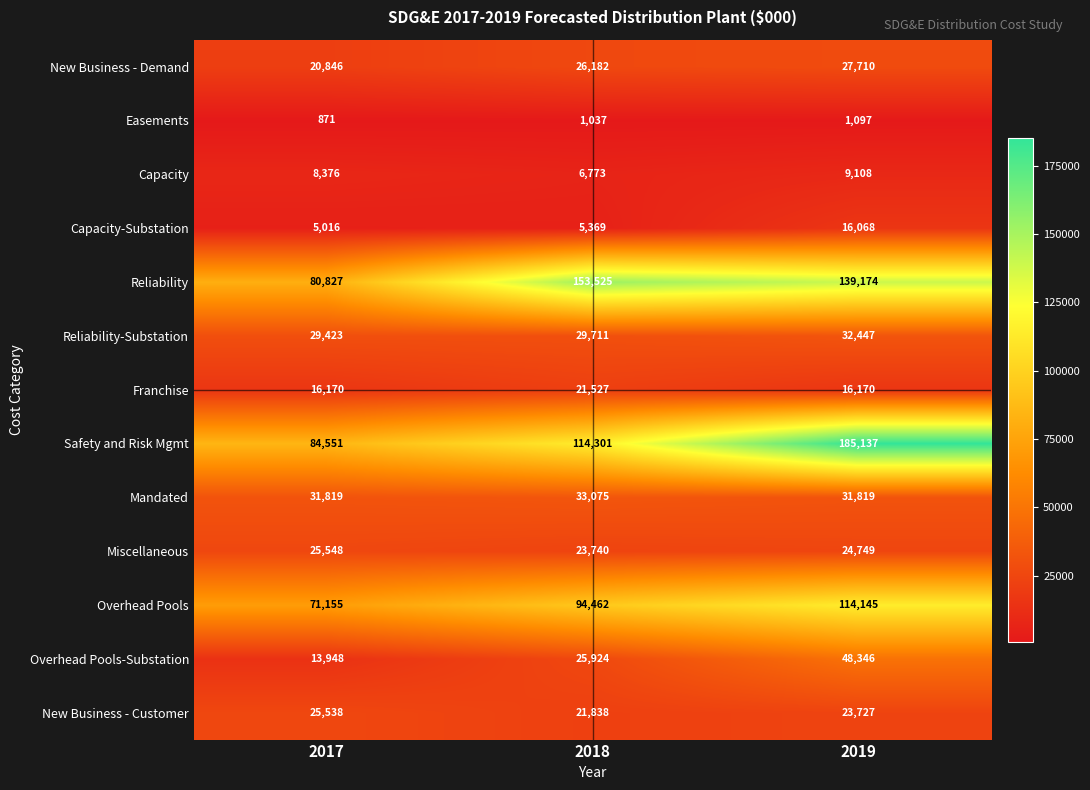

What is the sum of the Reliability-Substation values at 2018 and 2019?

62158